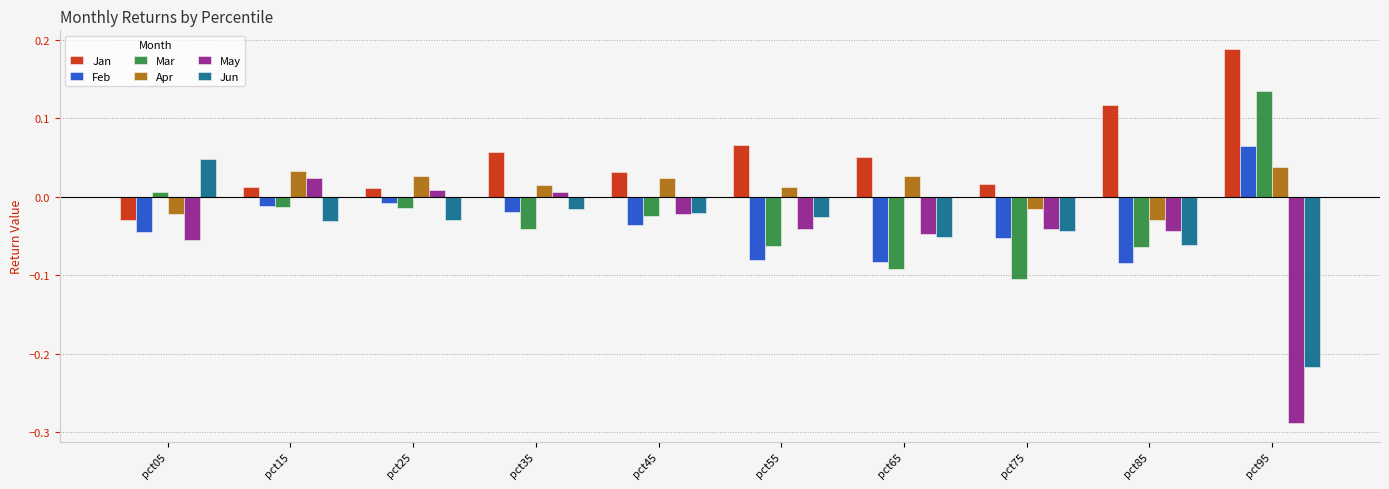

How many data points in Jan are less than 0?

1